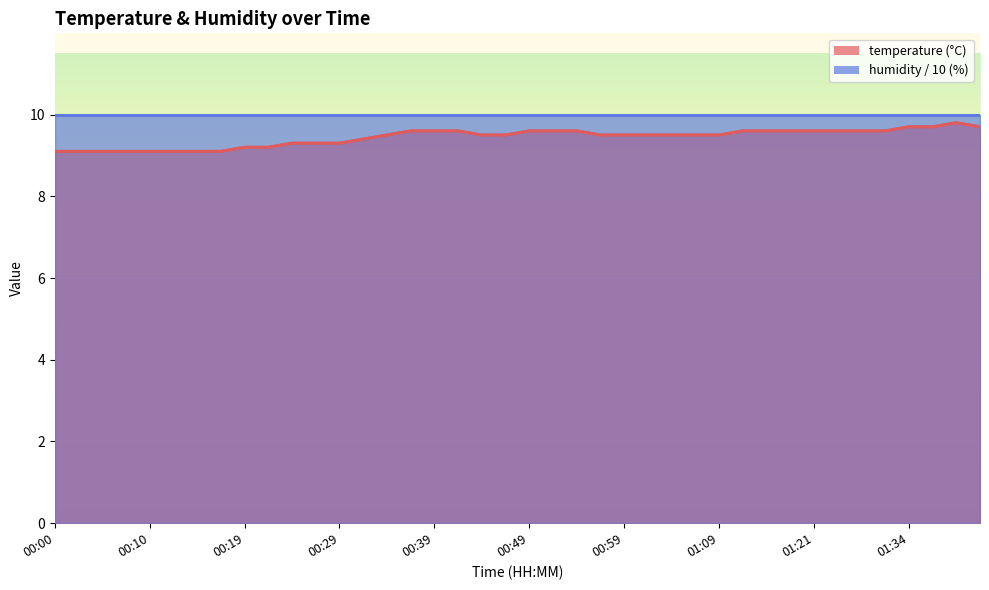

How many categories are shown in the chart?

40